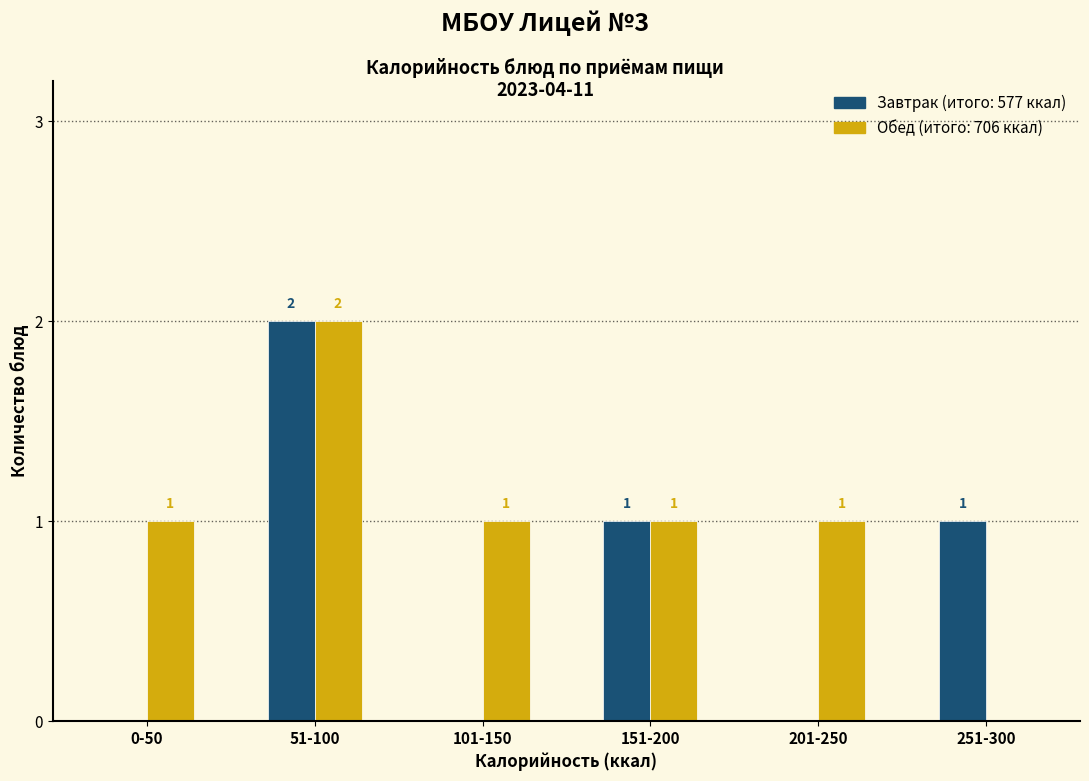

Reading left to right, transcribe all the data shown in this chart.

Завтрак: 0-50=0	51-100=2	101-150=0	151-200=1	201-250=0	251-300=1
Обед: 0-50=1	51-100=2	101-150=1	151-200=1	201-250=1	251-300=0